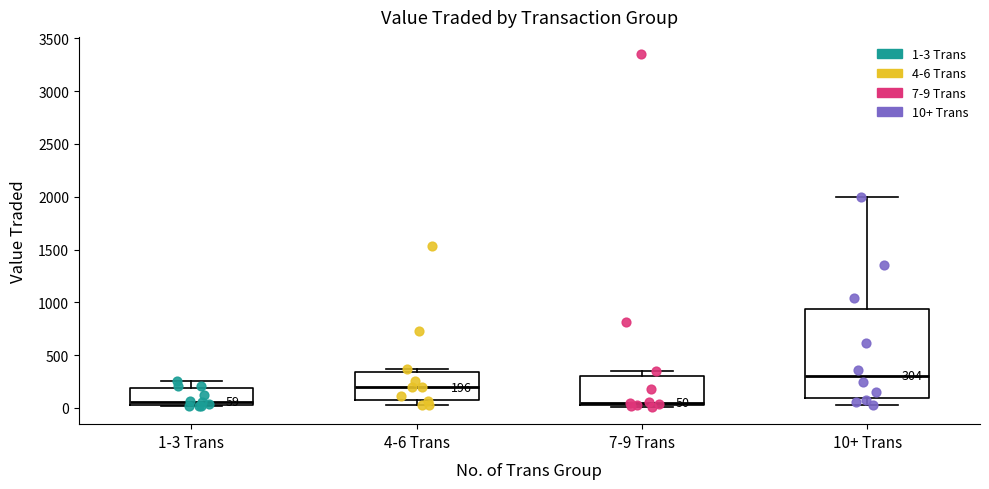

Which box is the tallest, from its lower edge to its upper edge?

10+ Trans